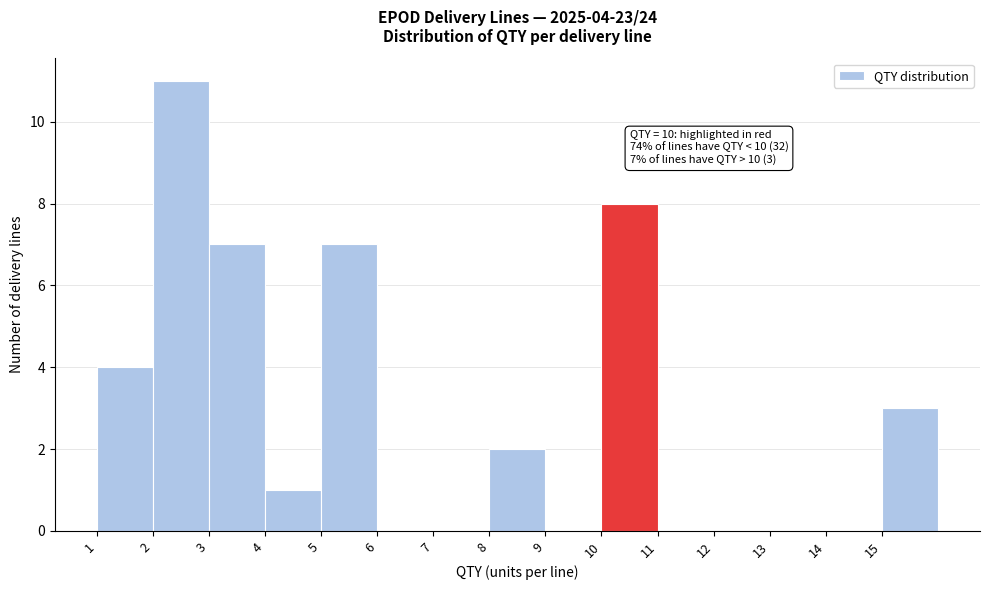

Which range on the x-axis has the tallest bar?

2 to 3